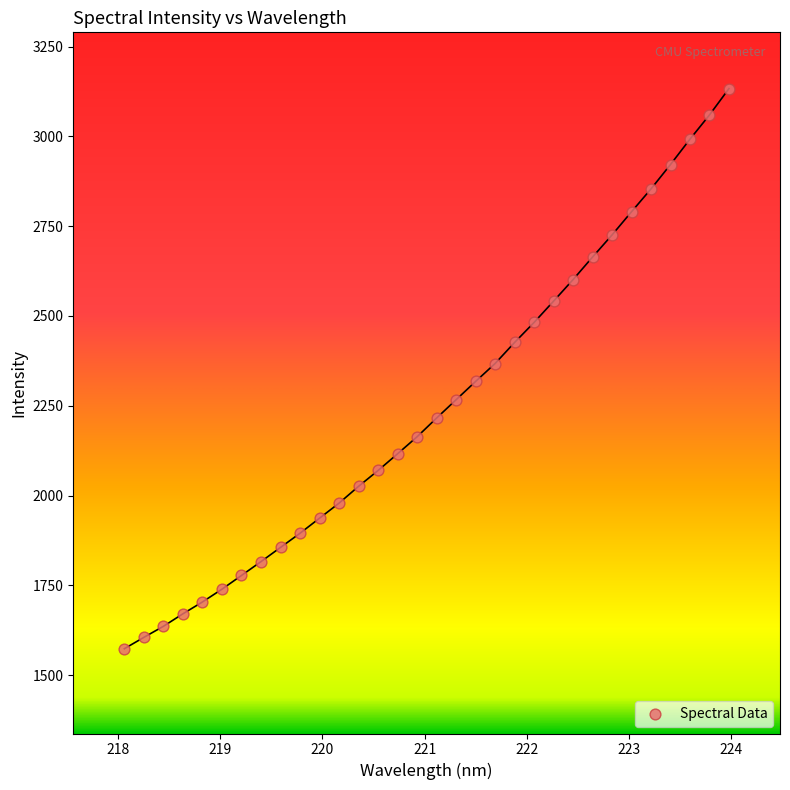

What is the range of Y values (max minus min)?

1559.3